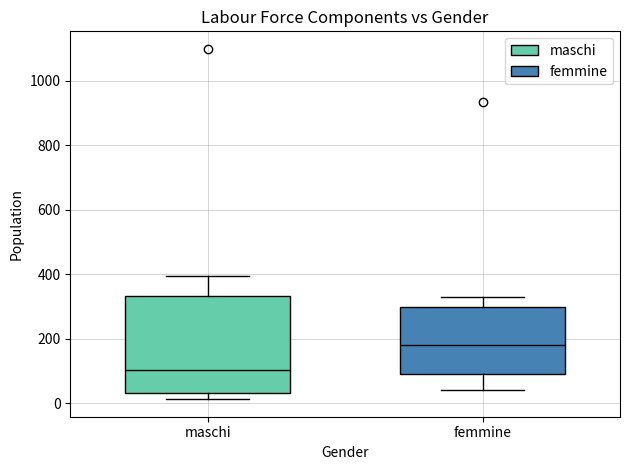

Reading left to right, read every box against the y-axis: the position of its median line, the range the box covers, and the ends of its whiskers. The values are not printed on the chart, so give them approximately, as read against the axis.

maschi: median 100, box 40 to 340, whiskers 20 to 400
femmine: median 180, box 80 to 300, whiskers 40 to 320